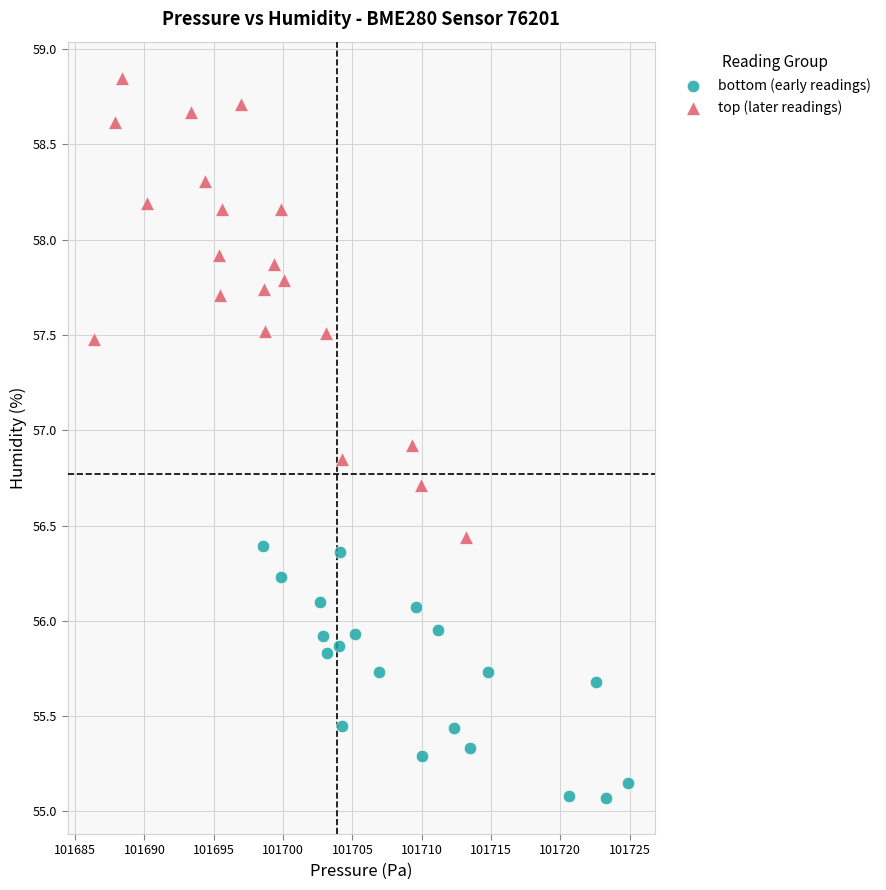

Which series reaches the maximum Y coordinate?

top (later readings)